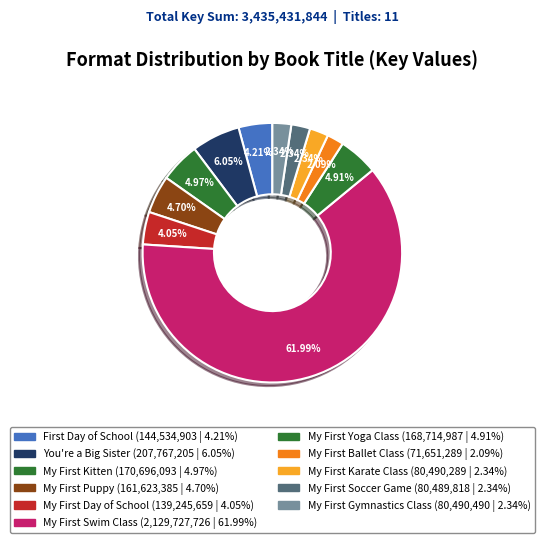

Count the number of slices in the pie.

11